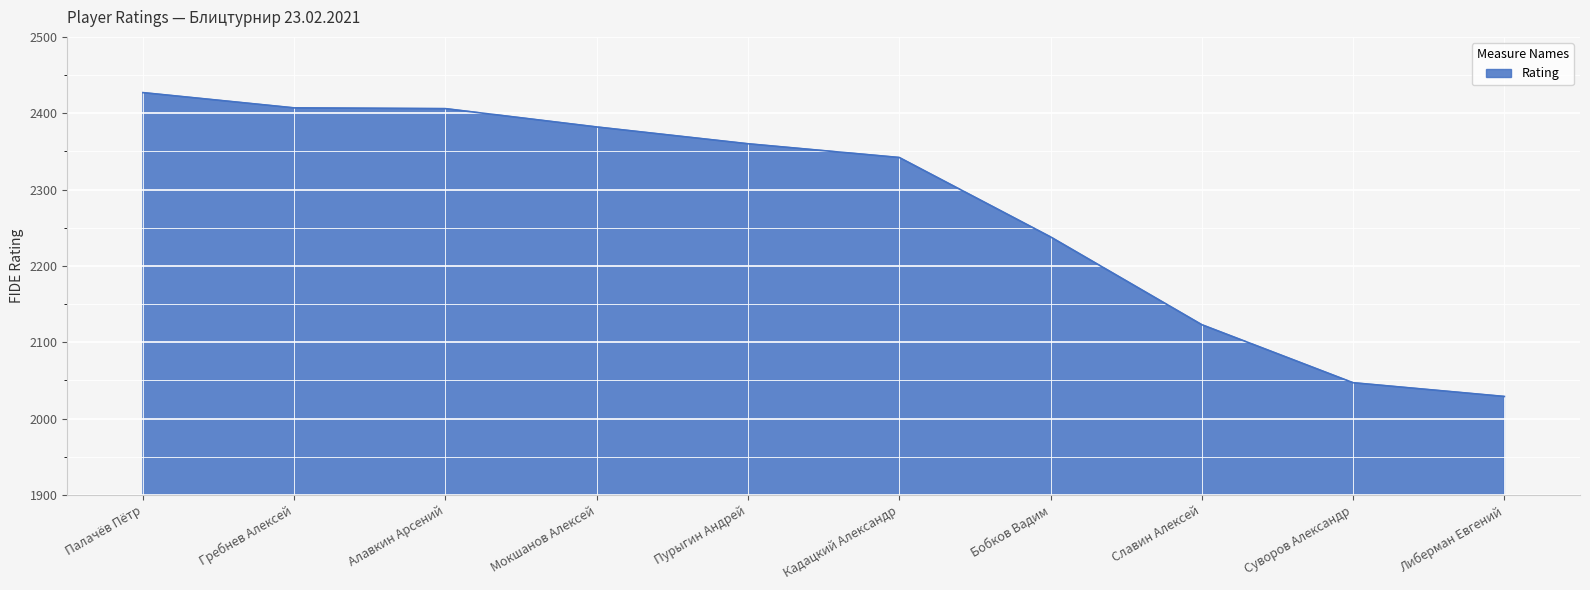

What is the difference between the maximum and minimum values?

398